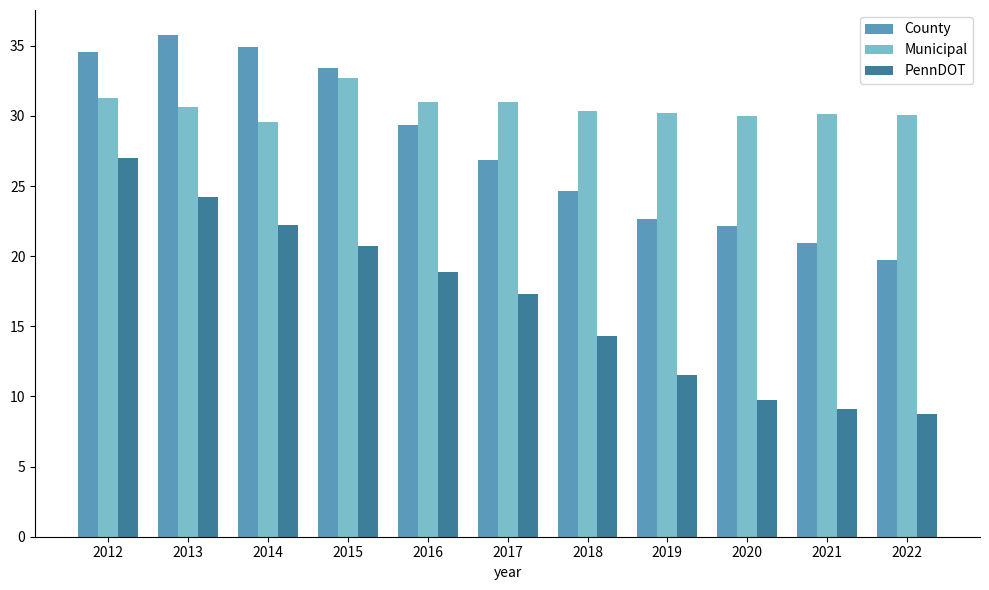

At which category is the sum across all series the highest?

2012